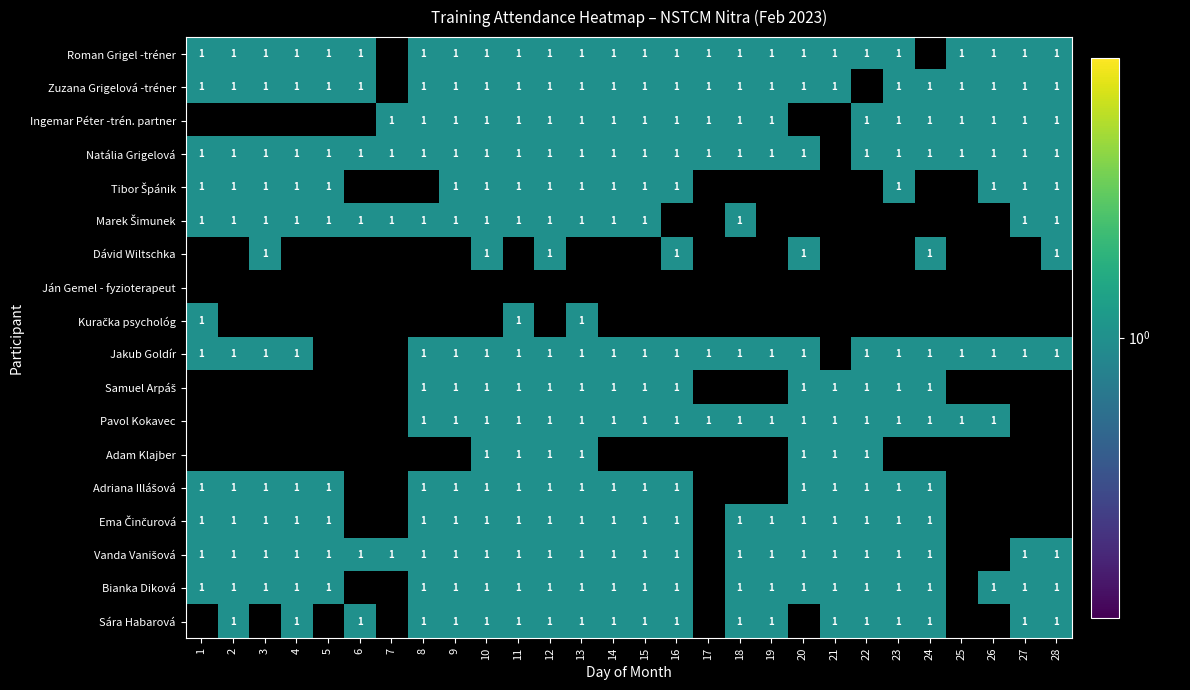

Is the value of Dávid Wiltschka at 27 greater than the value of Natália Grigelová at 27?

No